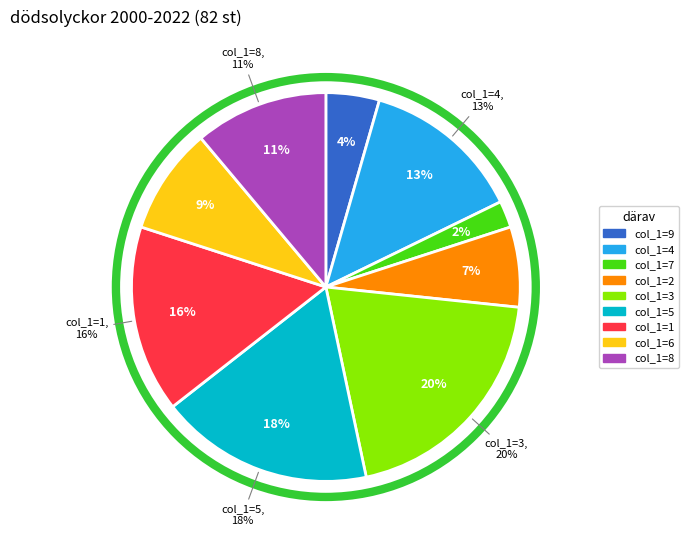

What percentage is NOT represented by col_1=8?

88.9%